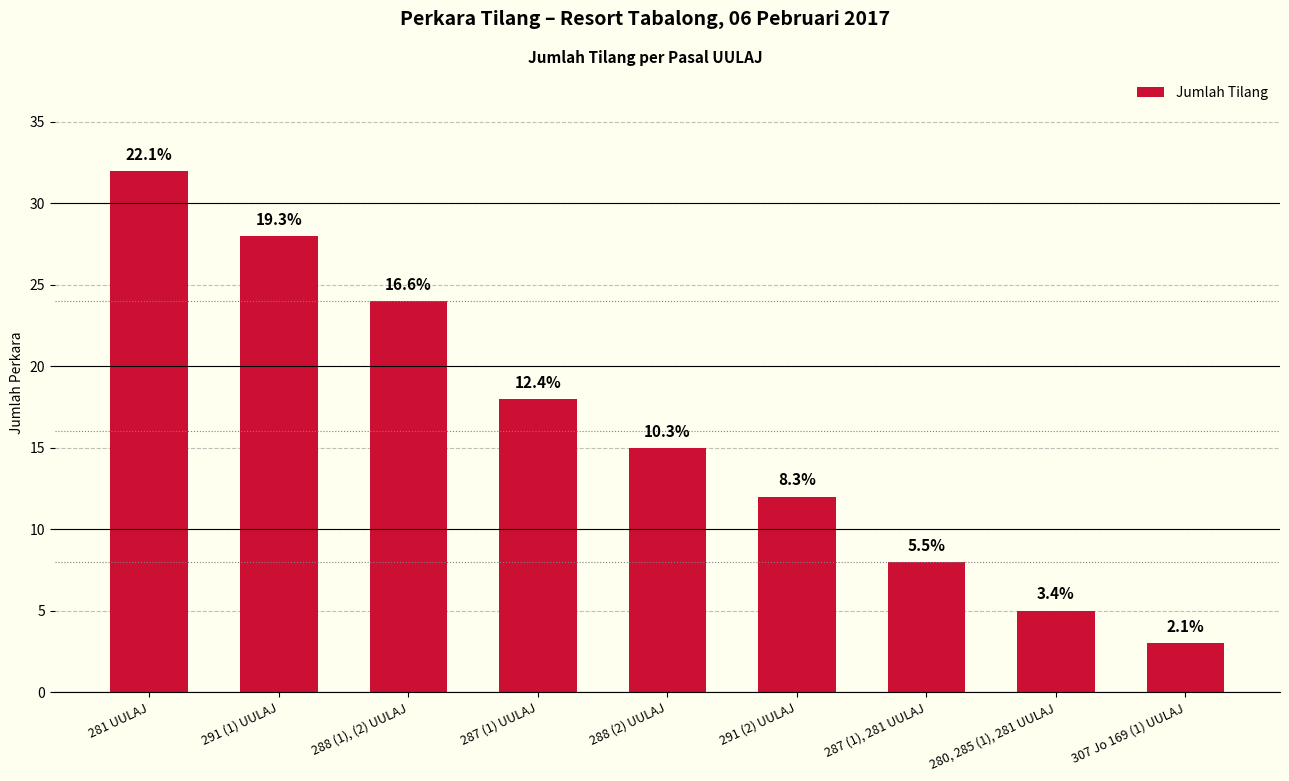

What is the sum of the values at 291 (1) UULAJ and 287 (1) UULAJ?

46